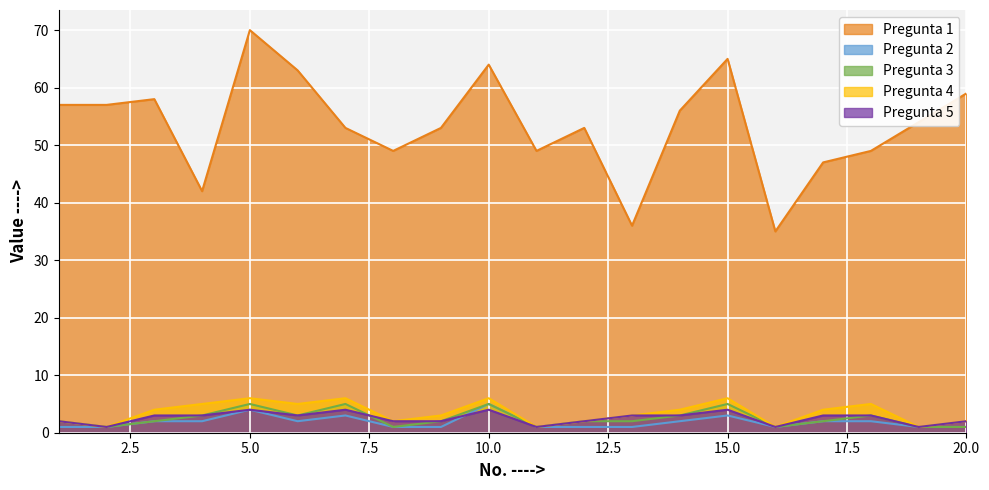

What is the value of the Pregunta 5 point at the 5th from the left?

4